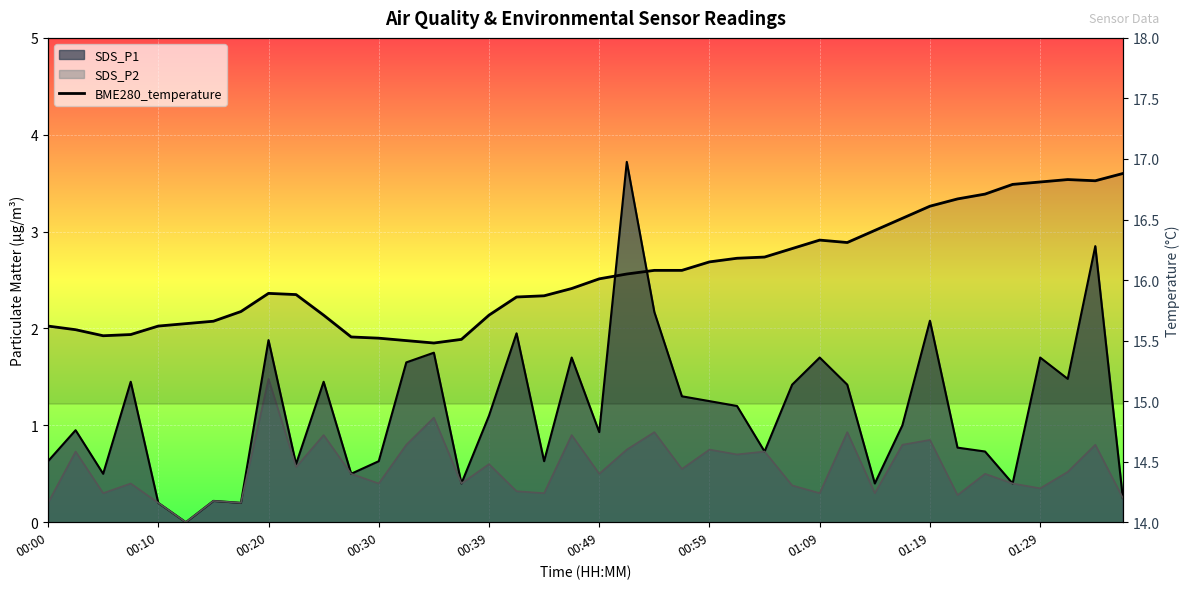

Reading left to right, list all the values displayed in this chart.

15.6	15.6	15.5	15.6	15.6	15.6	15.7	15.7	15.9	15.9	15.7	15.5	15.5	15.5	15.5	15.5	15.7	15.9	15.9	15.9	16.0	16.1	16.1	16.1	16.1	16.2	16.2	16.3	16.3	16.3	16.4	16.5	16.6	16.7	16.7	16.8	16.8	16.8	16.8	16.9